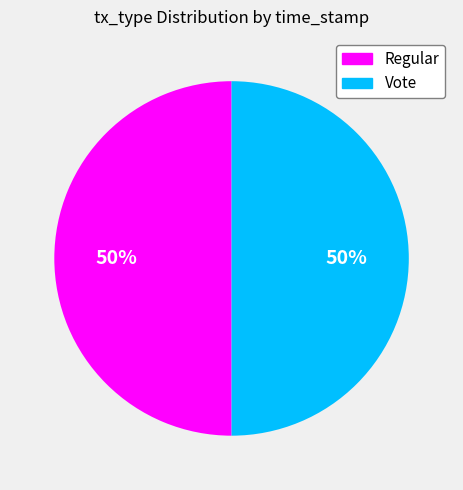

Approximately how many times larger is the value at Vote compared to Regular?

1.0